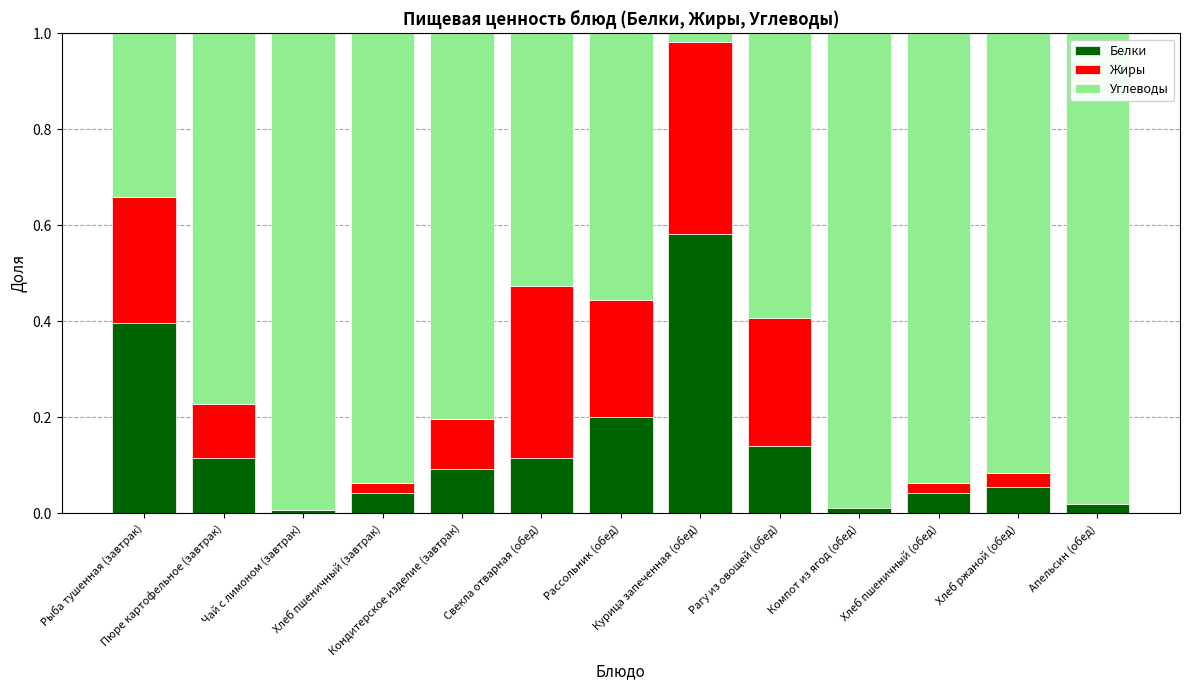

Count the number of categories in the chart.

13